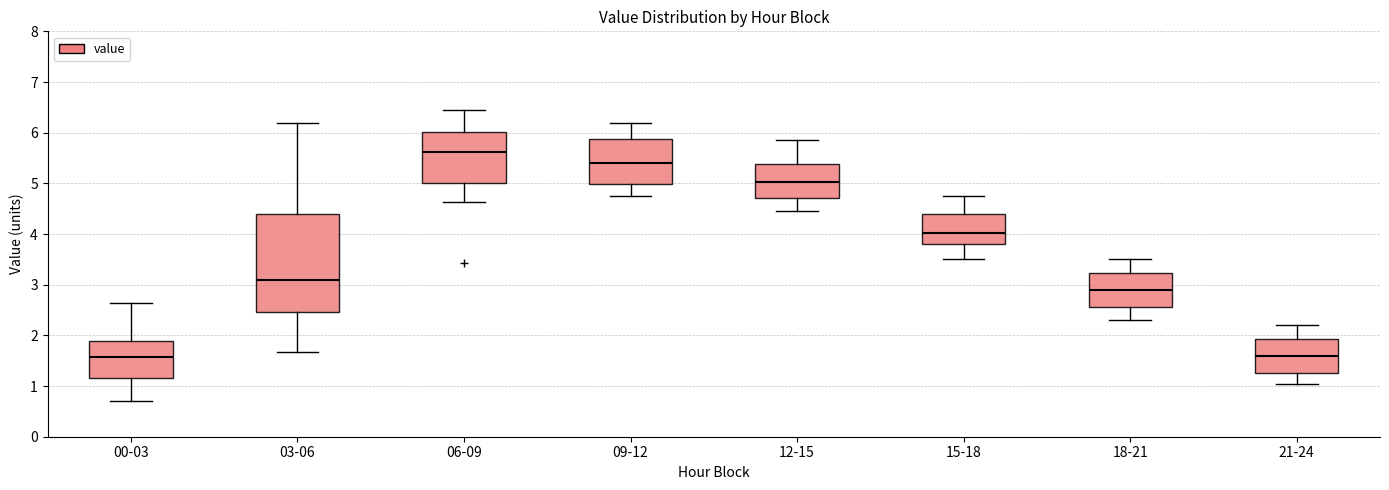

Which box's median line is the highest?

06-09